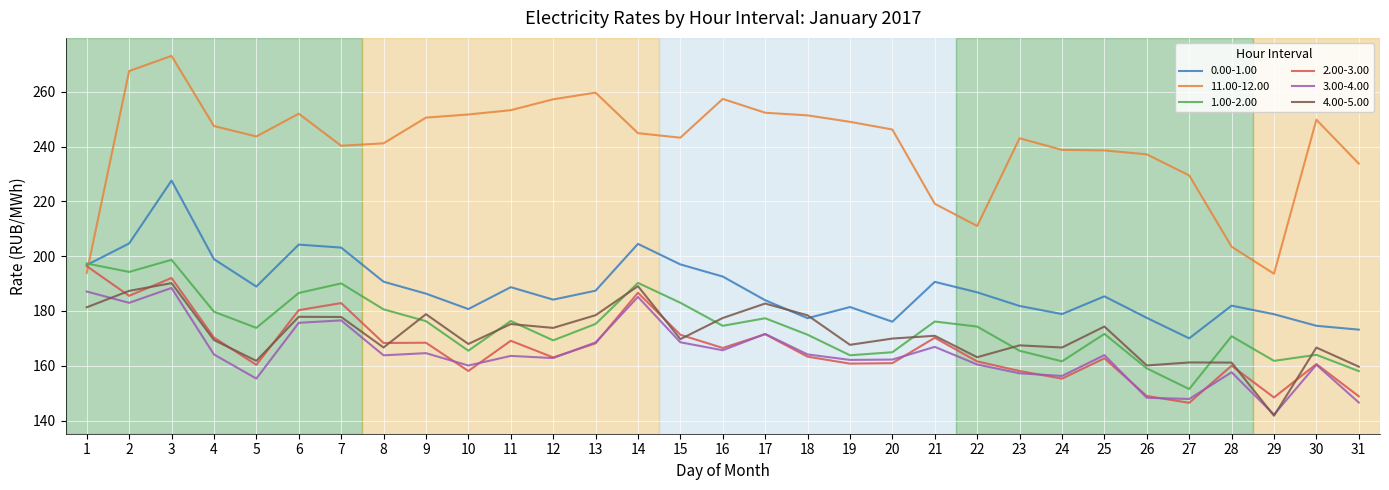

Between 20 and 31, which series saw the biggest shift?

3.00-4.00